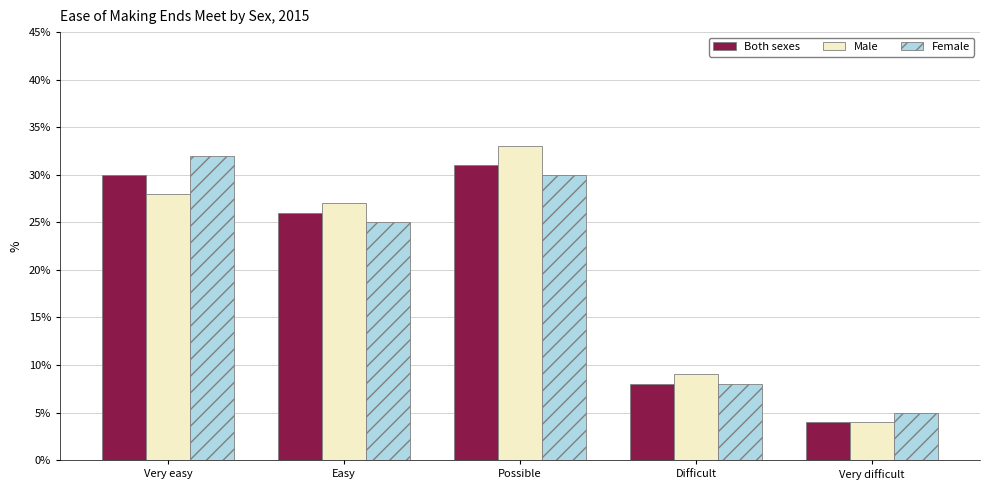

How many values in the Female series are below 25?

2